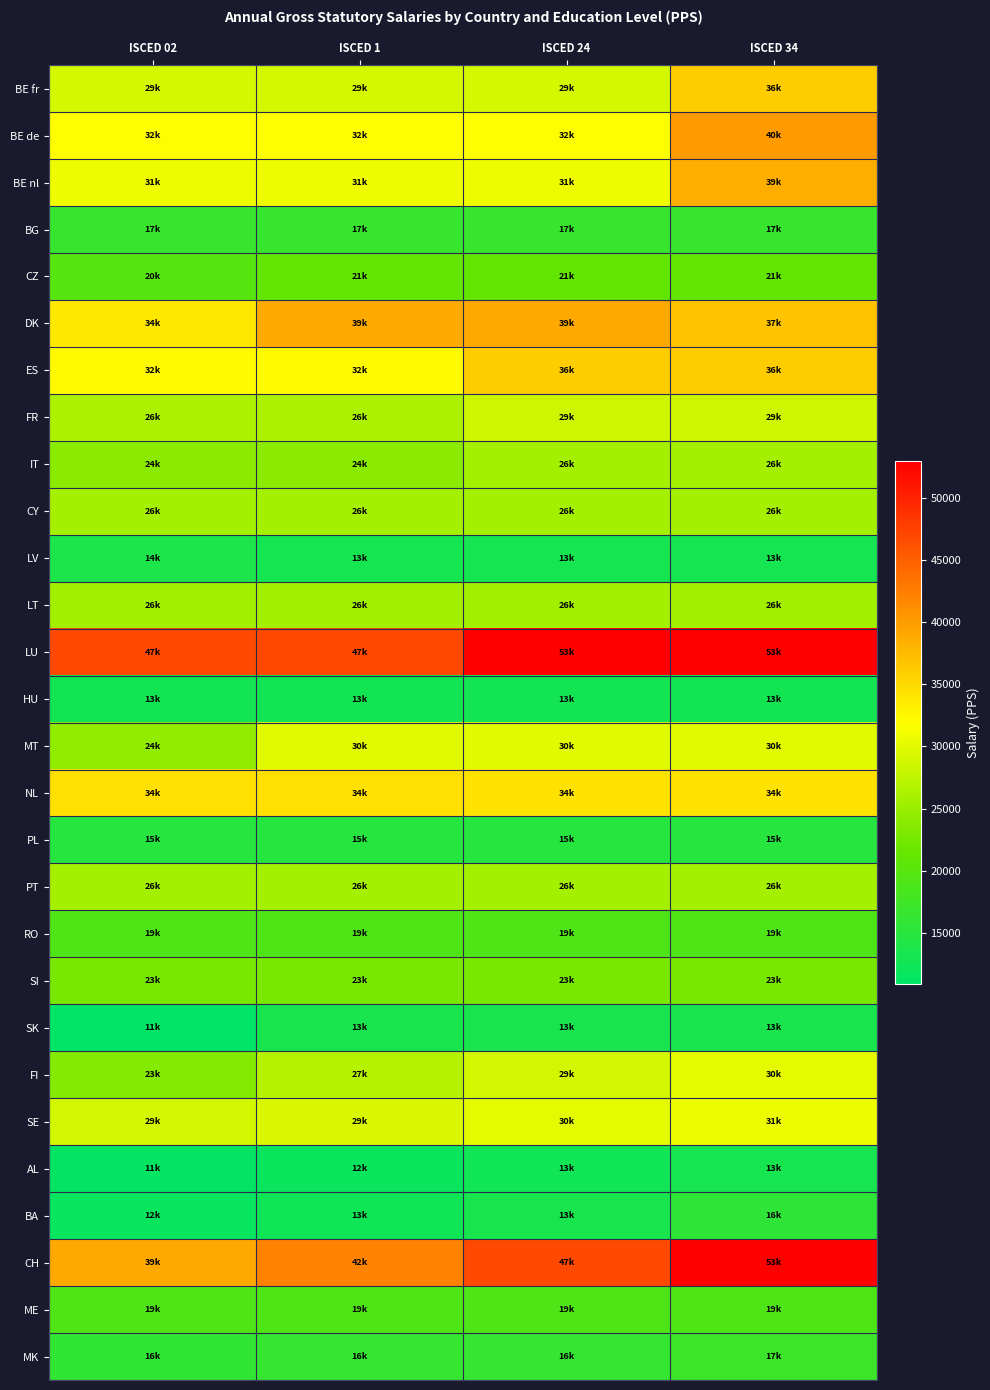

At how many categories does at least one series exceed 41129?

4